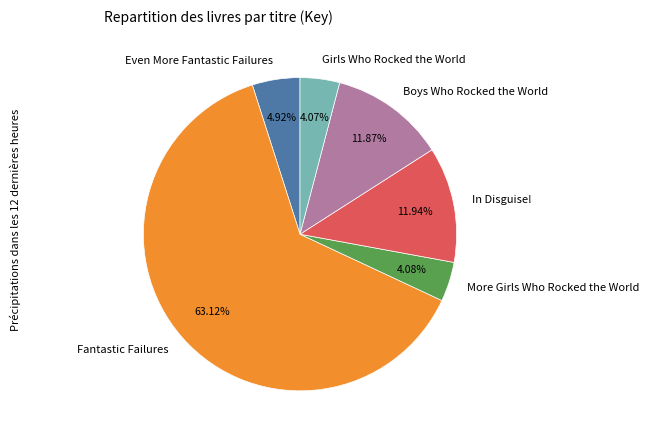

Which category has the biggest portion of the pie?

Fantastic Failures